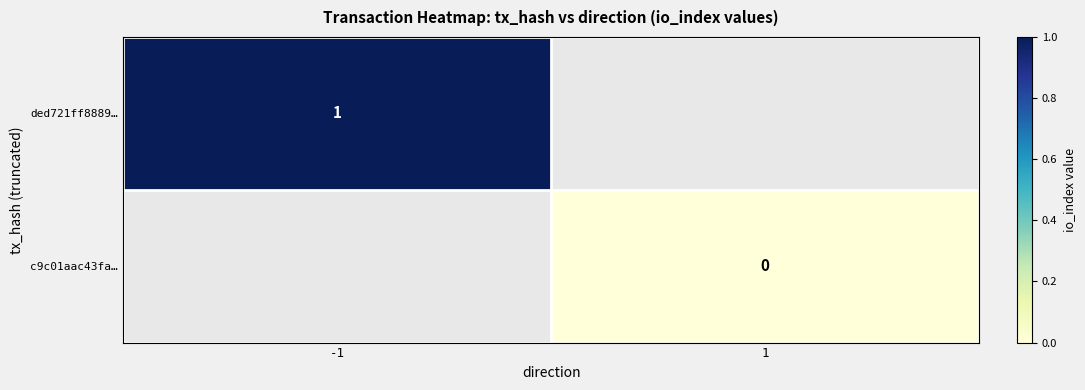

Is it true that ded721ff8889… equals 0 at -1?

False